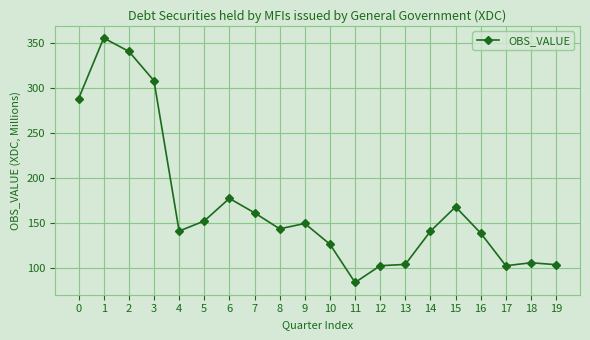

What is the value of the 2nd point from the left?

355.9